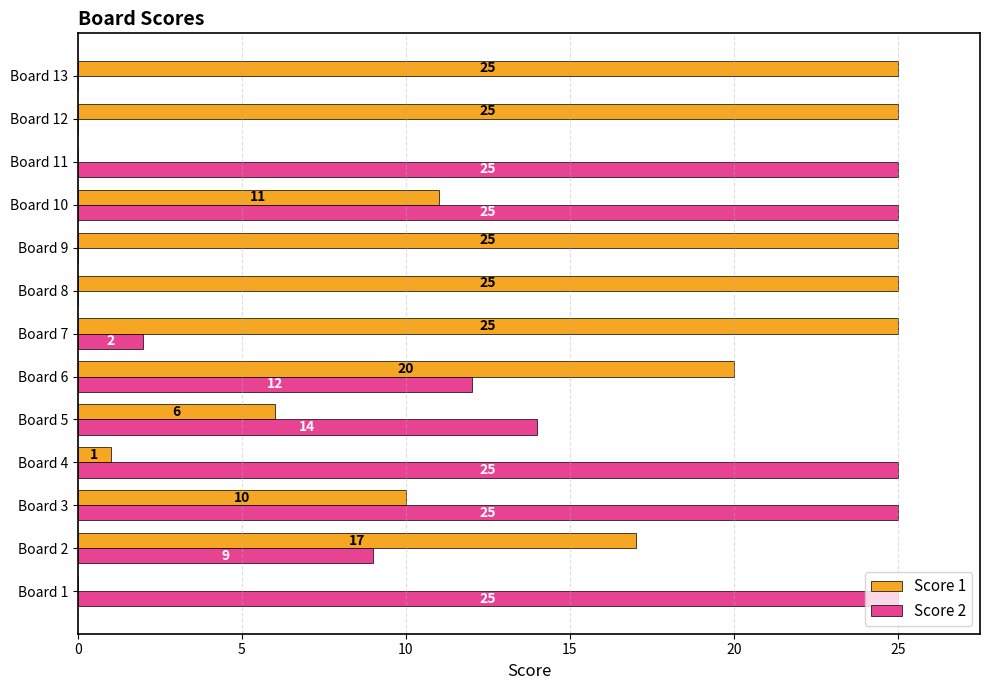

Which series has the largest total across all categories?

Score 1